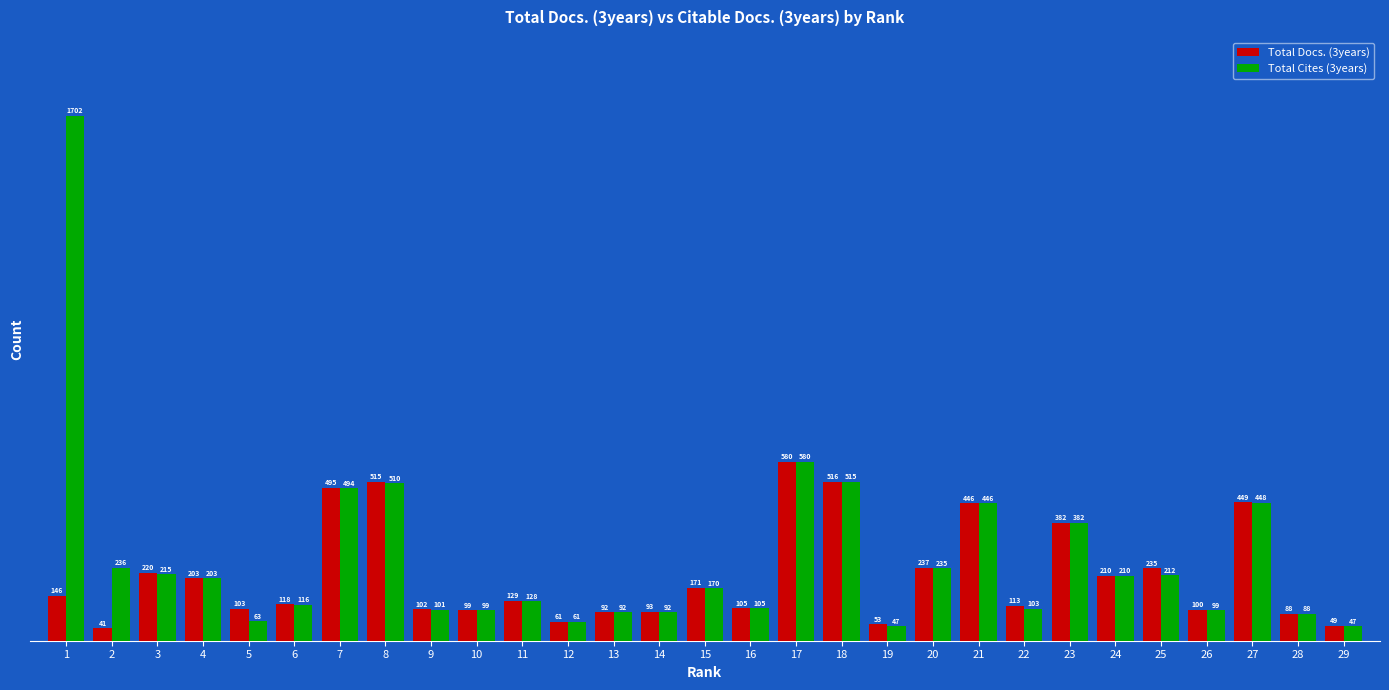

What is the maximum value for Total Docs. (3years)?

580